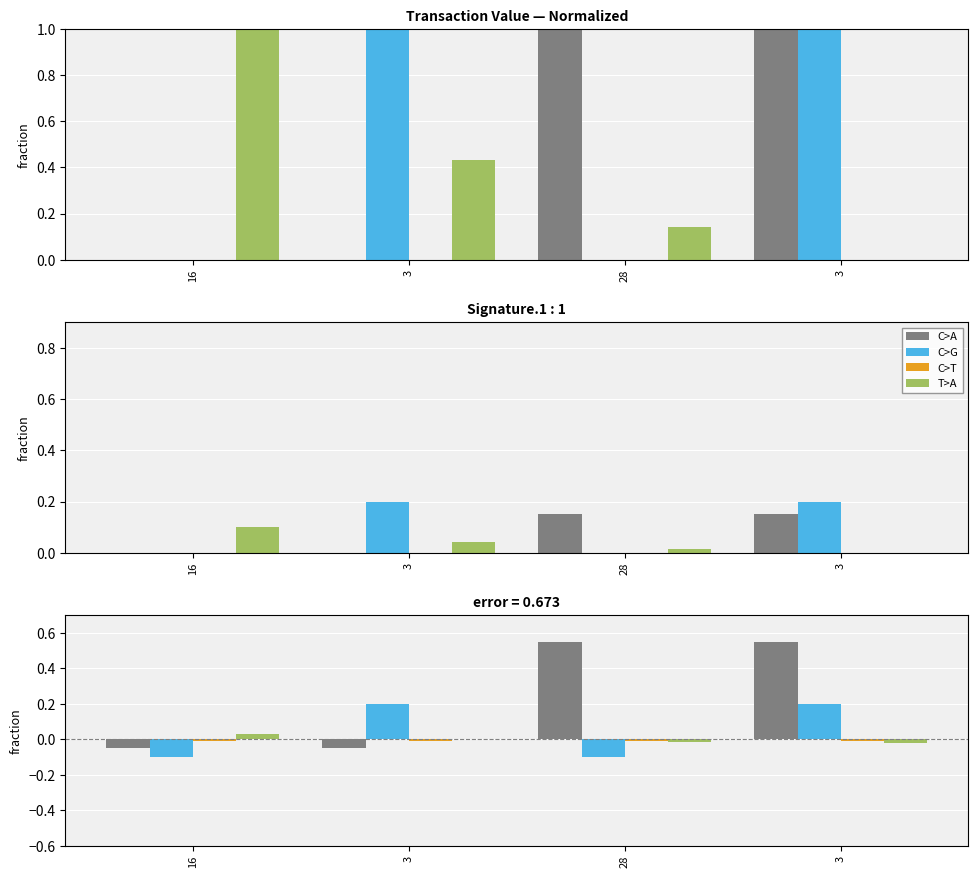

What is the difference between the second highest and second lowest values in the direction series?

0.3